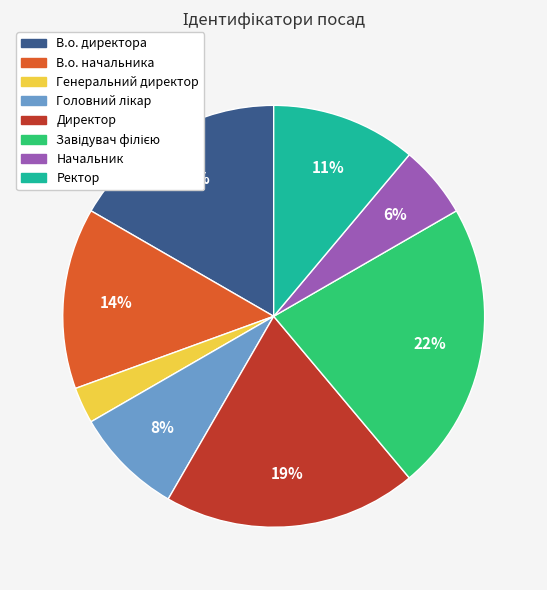

How many slices are in this pie chart?

8